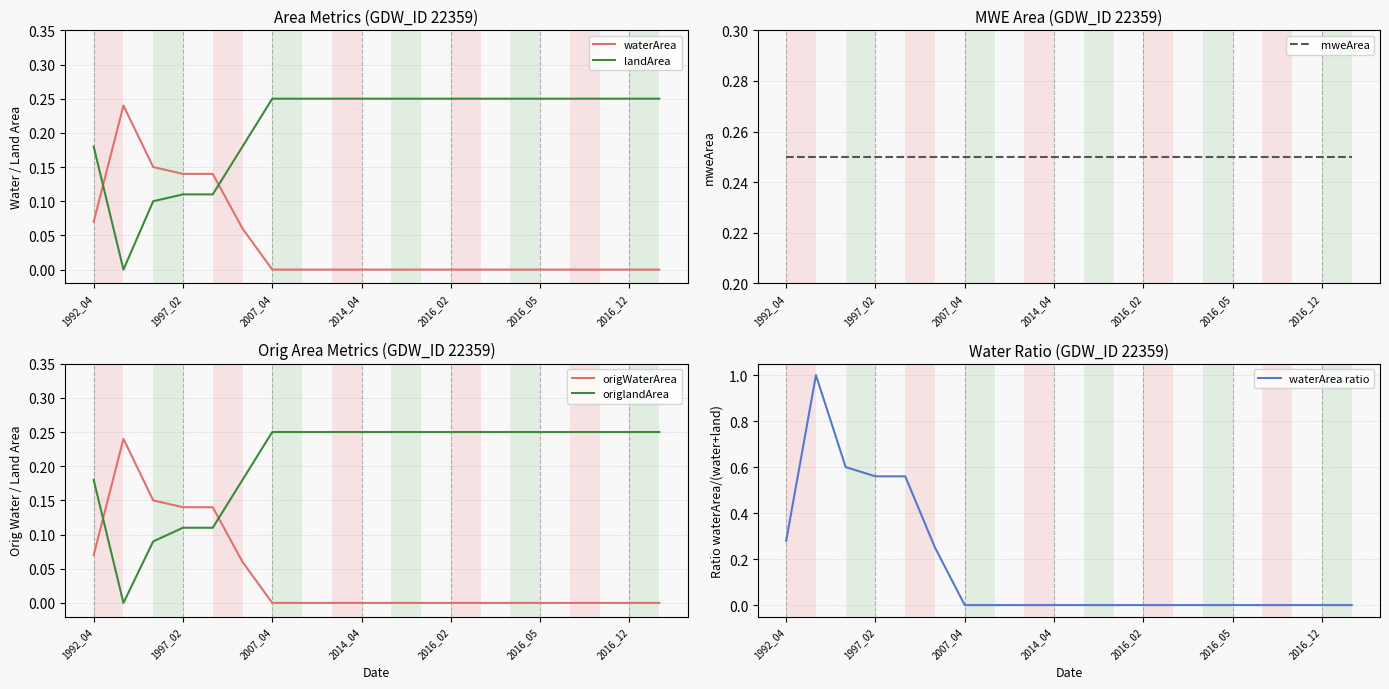

What are all the series names shown in the legend?

waterArea, landArea, mweArea, origWaterArea, origlandArea, waterArea ratio